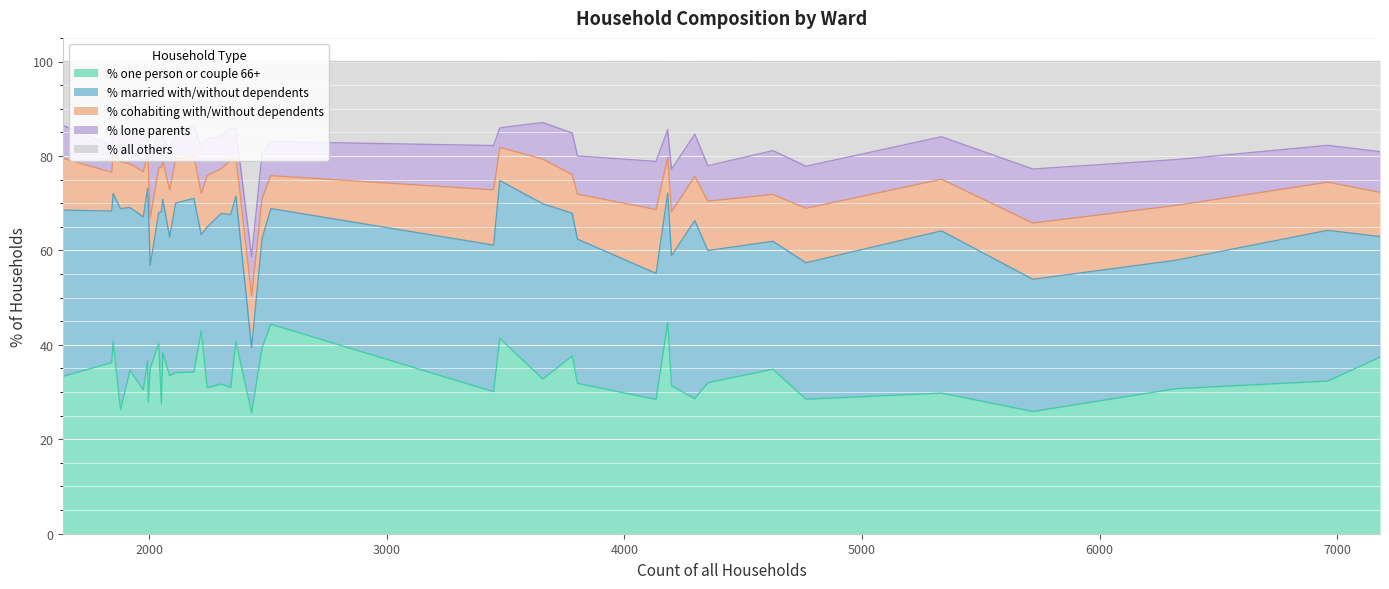

What is the difference between the second highest and second lowest values in the % lone parents series?

6.5